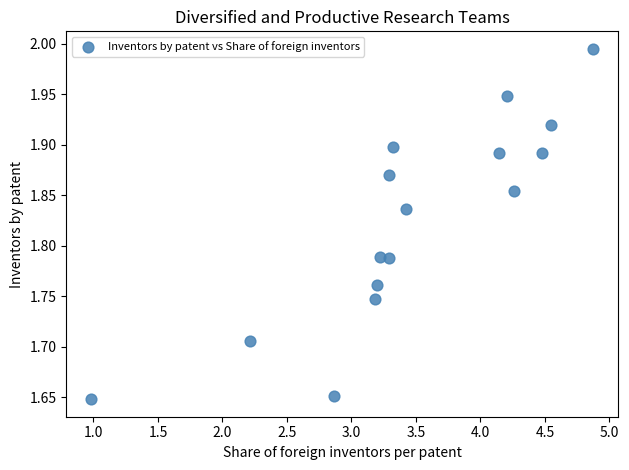

What is the range of Y values (max minus min)?

0.3